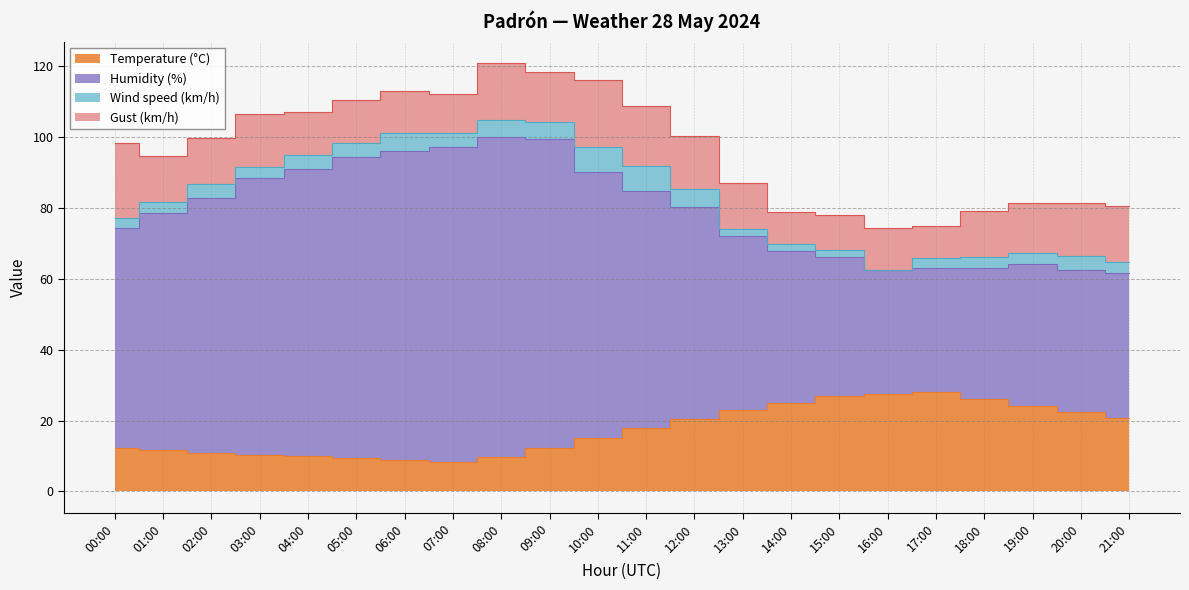

In Temperature (°C), how many points are higher than both neighbors (excluding endpoints)?

1